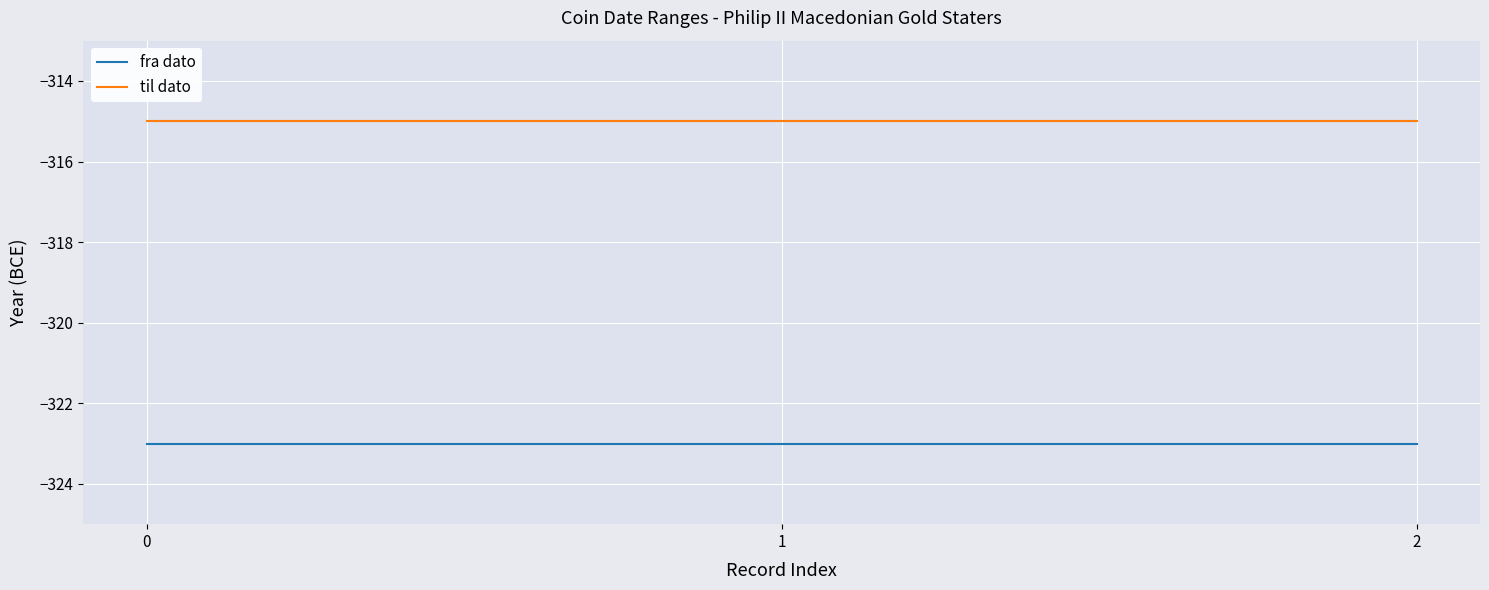

What is the average value of the til dato series?

-315